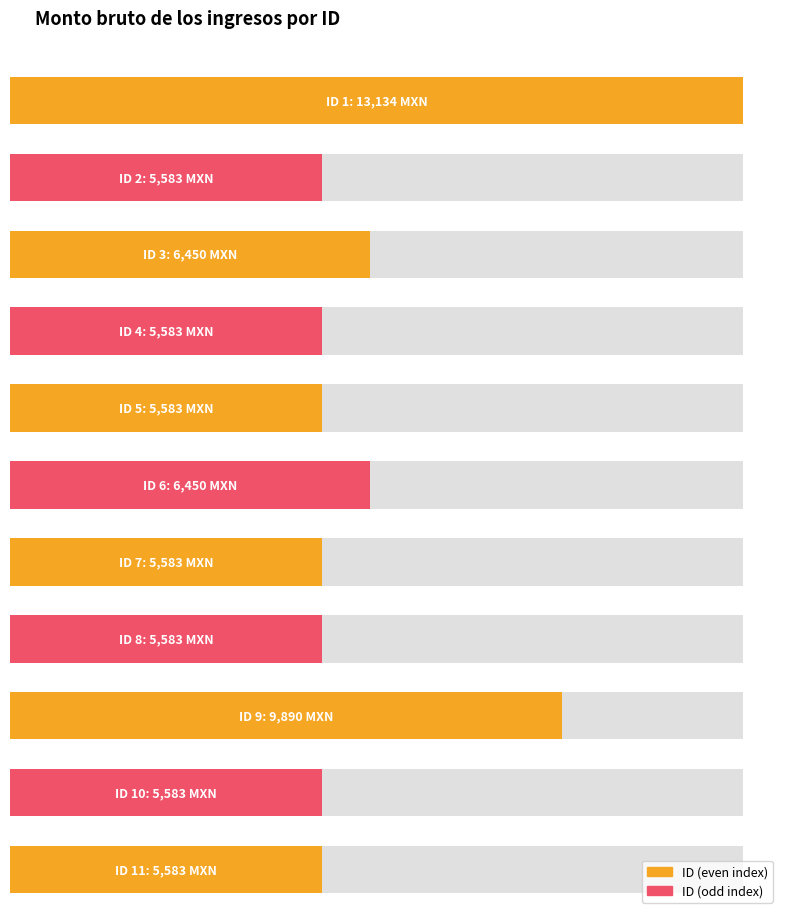

Approximately how many times larger is the value at 8 compared to 10?

1.0